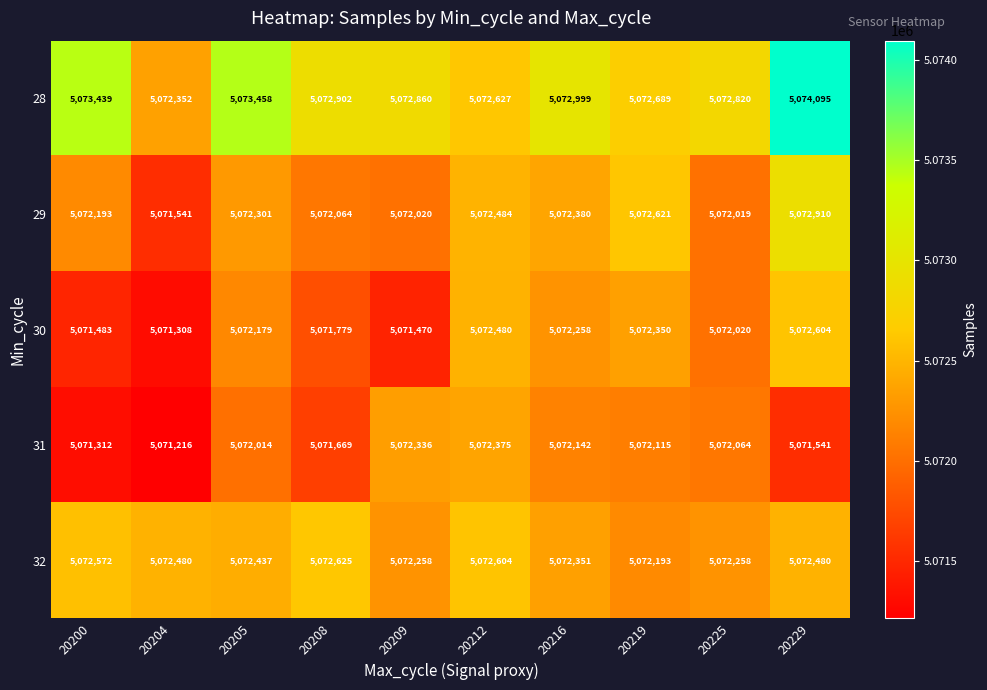

Is it true that 29 equals 1099919 at 20209?

False